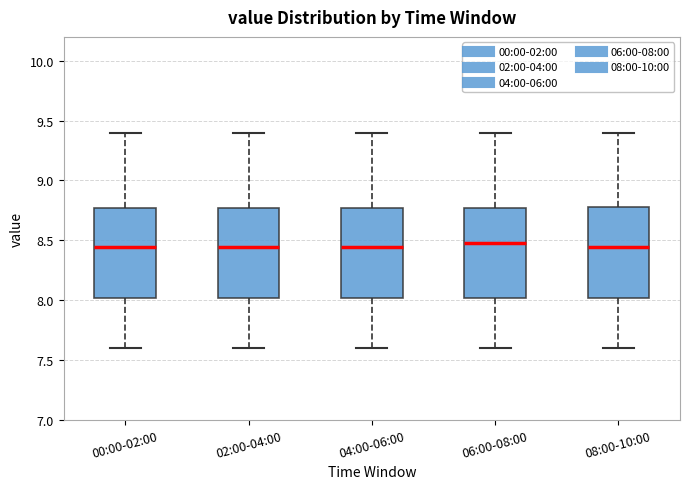

Reading left to right, transcribe this box plot: for each box, give where its median line is, the range the box spans, and where its two whiskers end, as read against the y-axis. The values are not printed on the chart, so give them approximately, as read against the axis.

00:00-02:00: median 8.45, box 8.00 to 8.75, whiskers 7.60 to 9.40
02:00-04:00: median 8.45, box 8.00 to 8.75, whiskers 7.60 to 9.40
04:00-06:00: median 8.45, box 8.00 to 8.75, whiskers 7.60 to 9.40
06:00-08:00: median 8.50, box 8.00 to 8.75, whiskers 7.60 to 9.40
08:00-10:00: median 8.45, box 8.00 to 8.80, whiskers 7.60 to 9.40